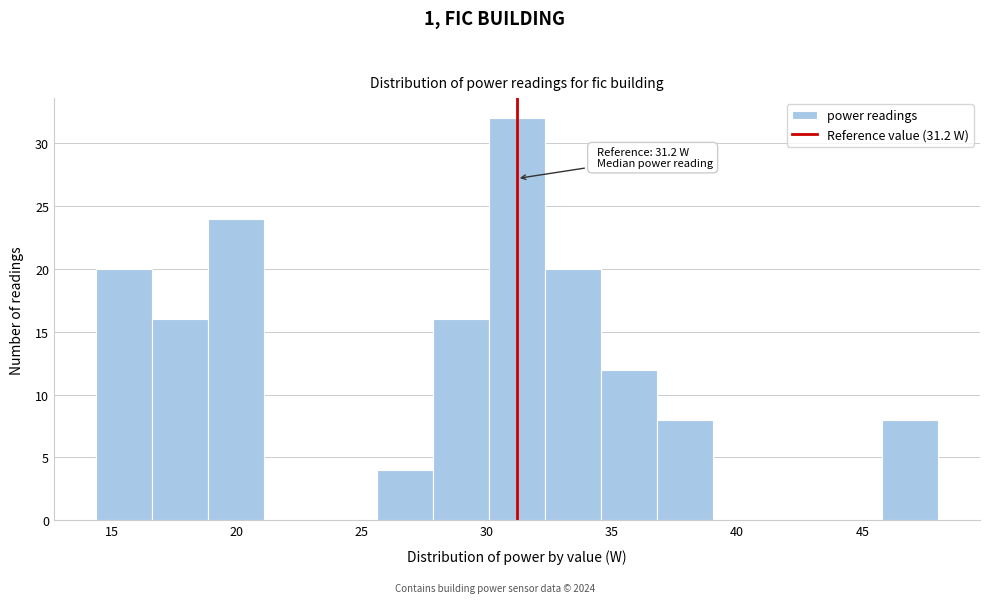

Which range on the x-axis has the tallest bar?

30.0 to 32.5